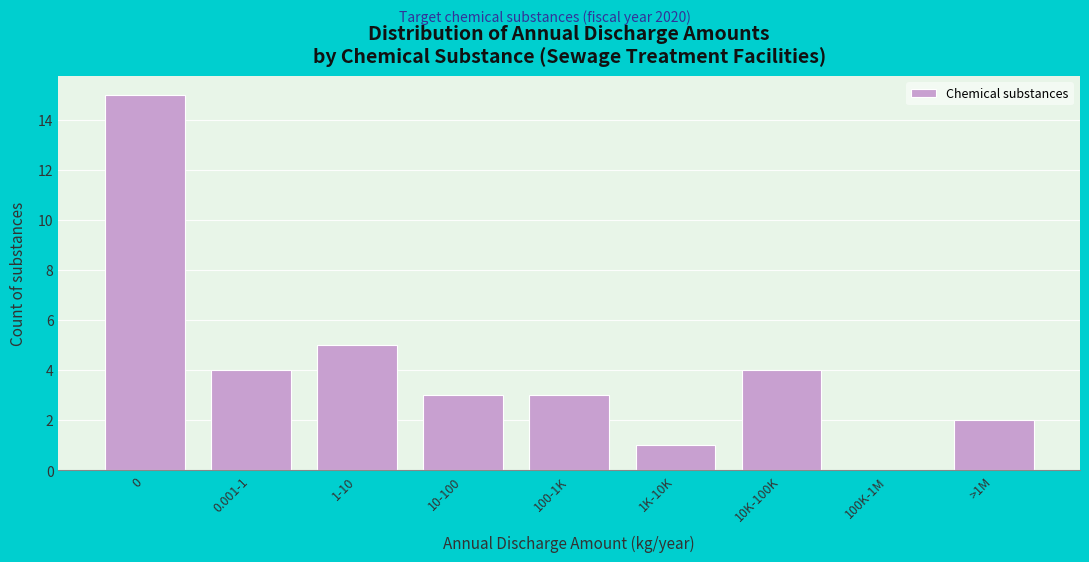

Reading right to left, extract all data points from this chart.

>1M=2	100K-1M=0	10K-100K=4	1K-10K=1	100-1K=3	10-100=3	1-10=5	0.001-1=4	0=15